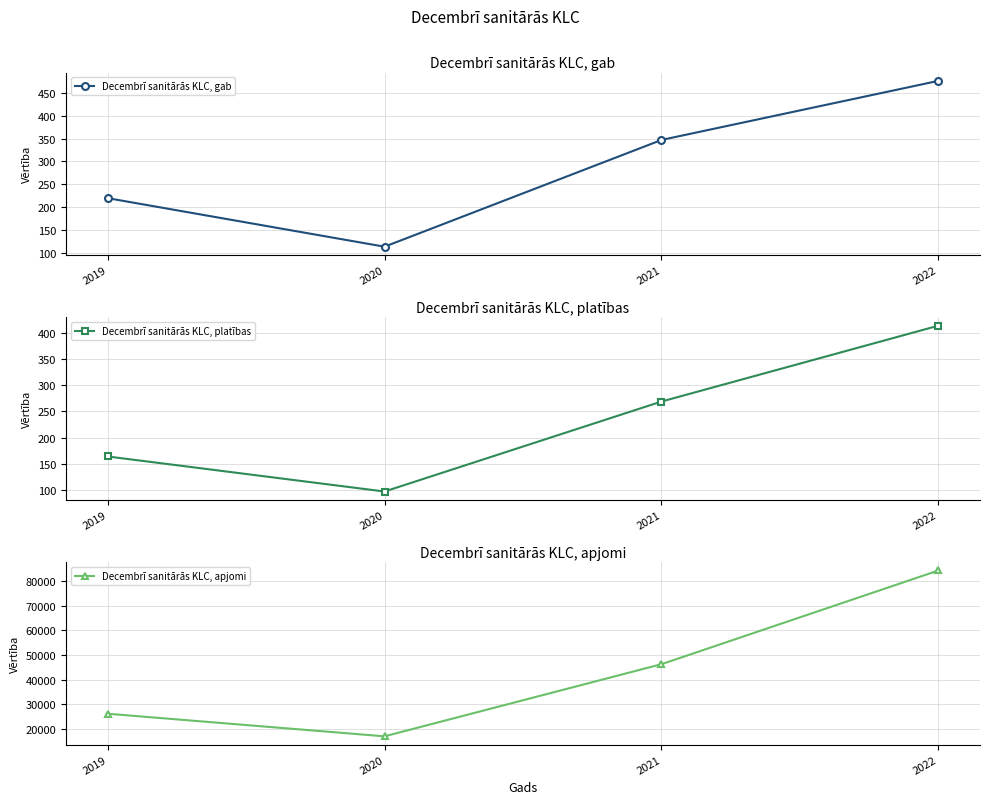

What are all the series names shown in the legend?

Decembrī sanitārās KLC, gab, Decembrī sanitārās KLC, platības, Decembrī sanitārās KLC, apjomi